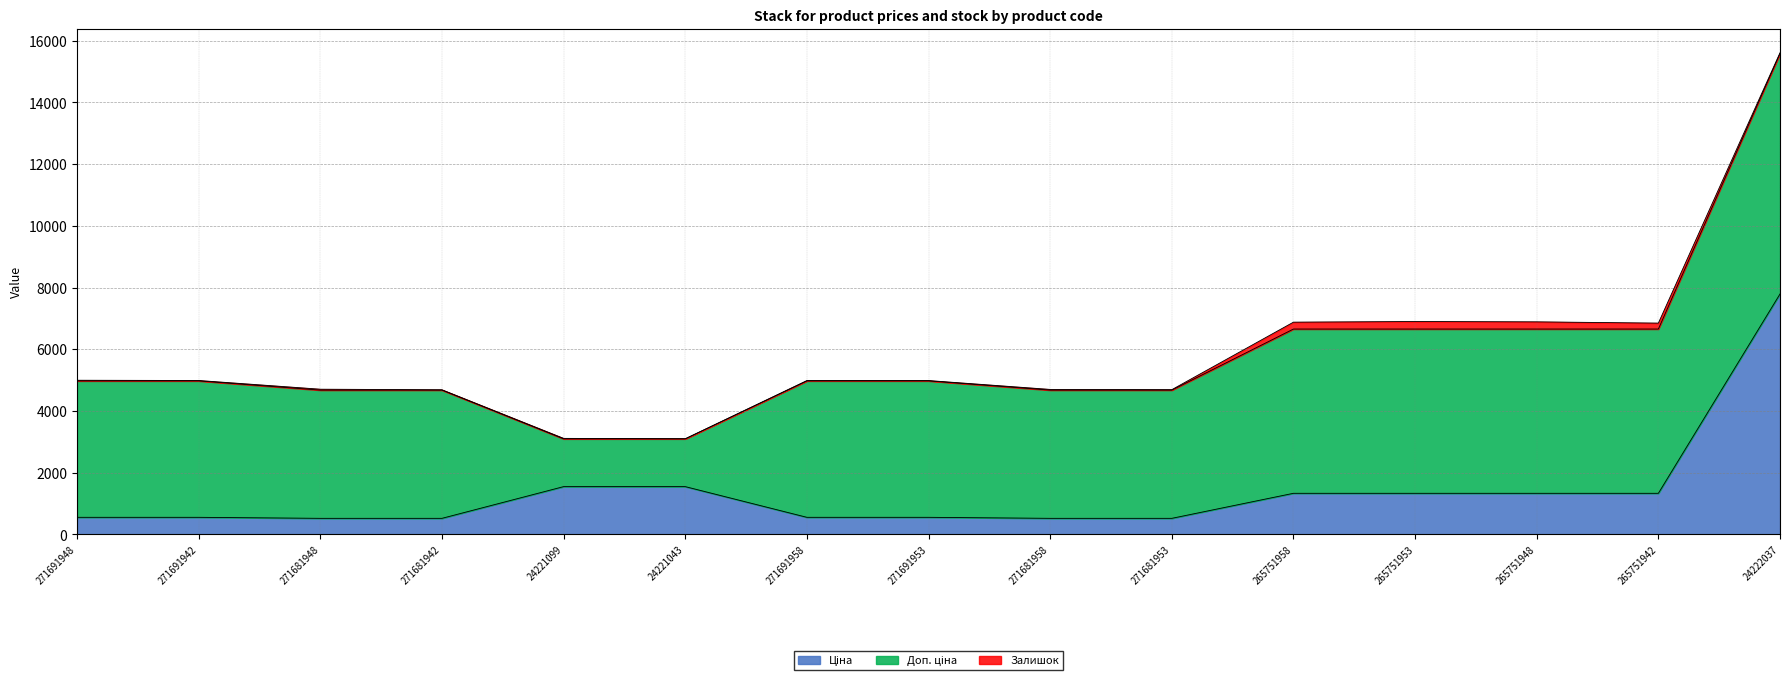

Does the chart display data point markers on the line(s)?

No